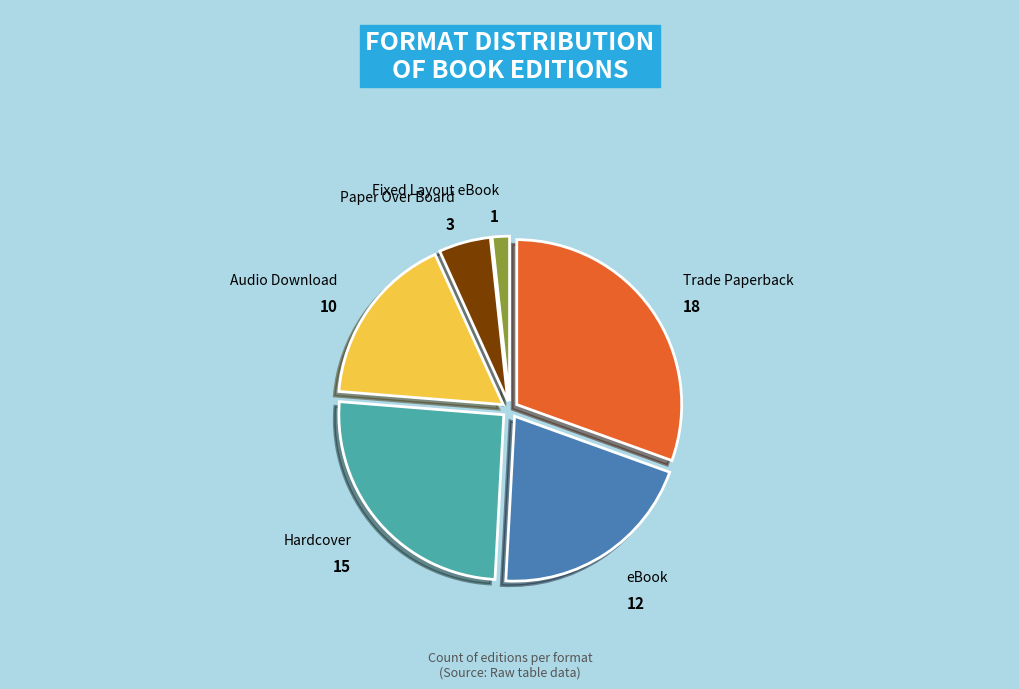

Approximately how many times larger is the value at Audio Download compared to Trade Paperback?

0.6